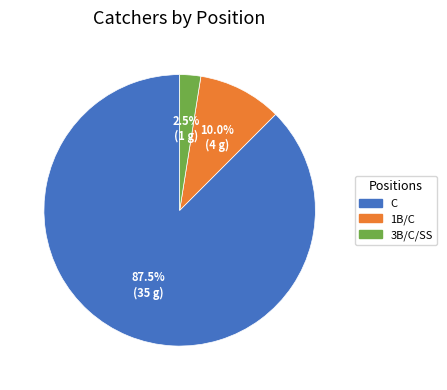

Between C and 1B/C, which is larger?

C